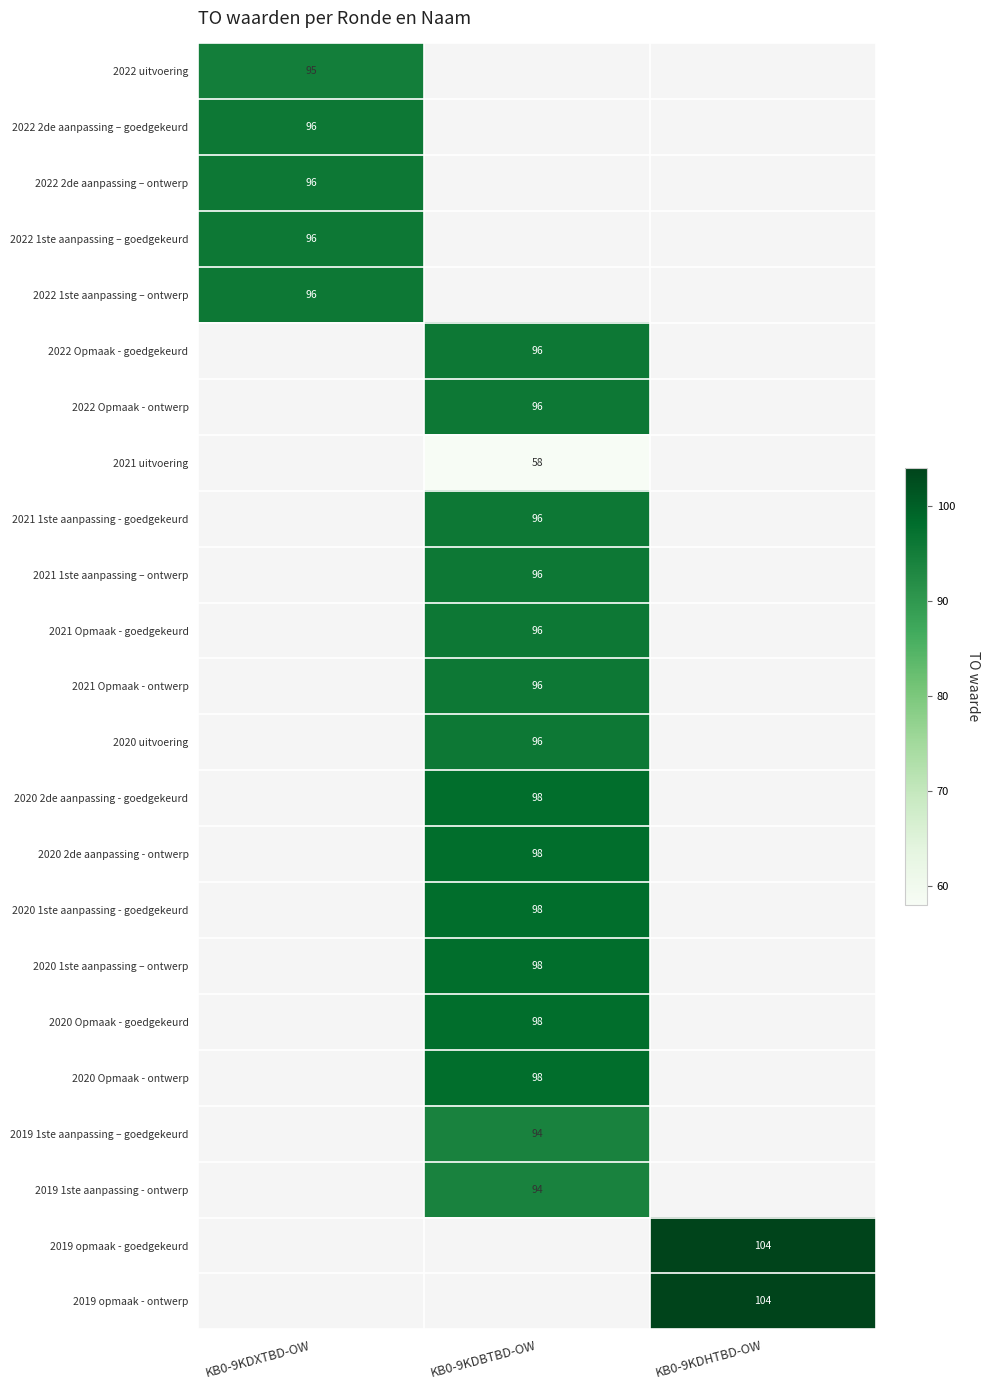

The 2020 Opmaak - goedgekeurd series shows 98 at KB0-9KDBTBD-OW. True or false?

True